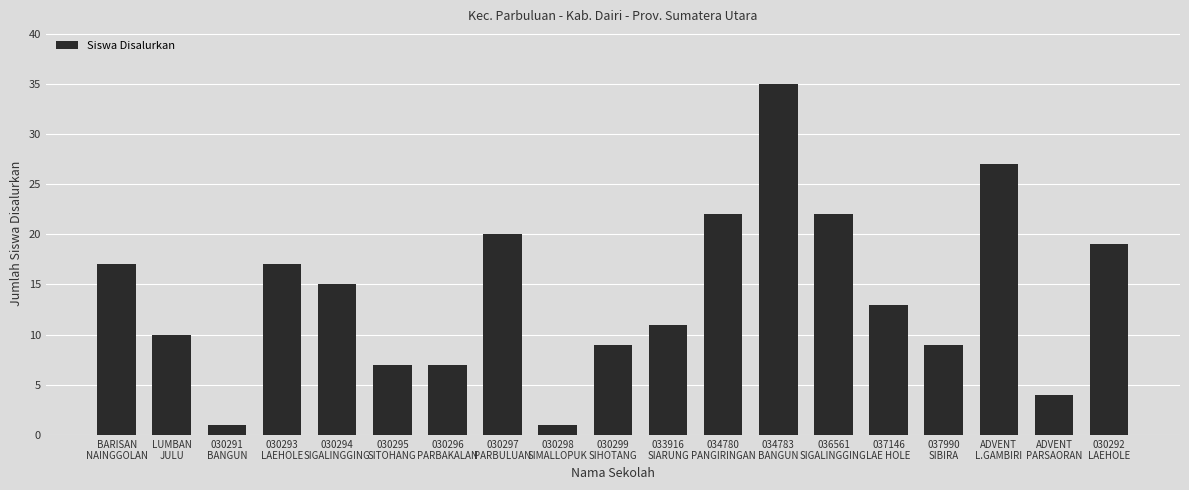

Reading left to right, what are all the values shown in this chart?

17	10	1	17	15	7	7	20	1	9	11	22	35	22	13	9	27	4	19